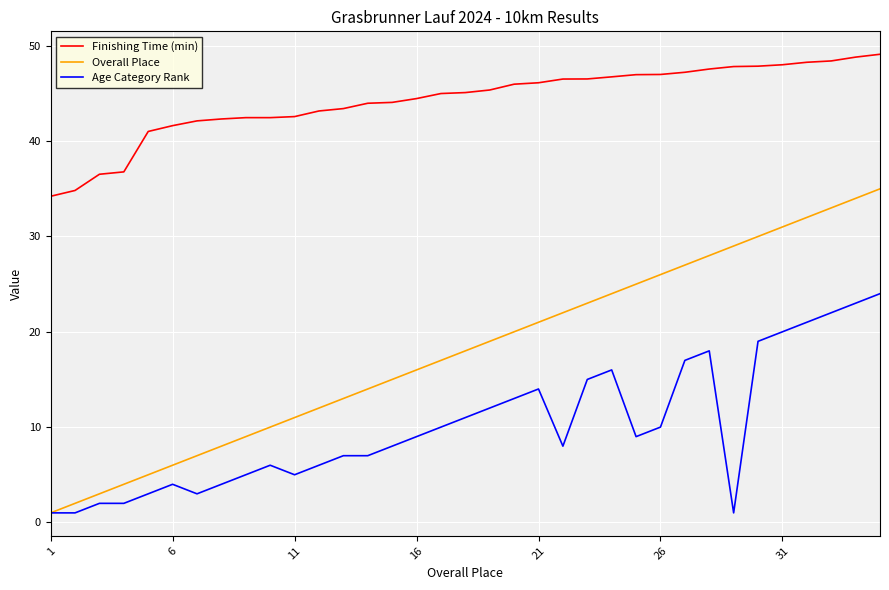

What is the maximum value for Age Category Rank?

24.0